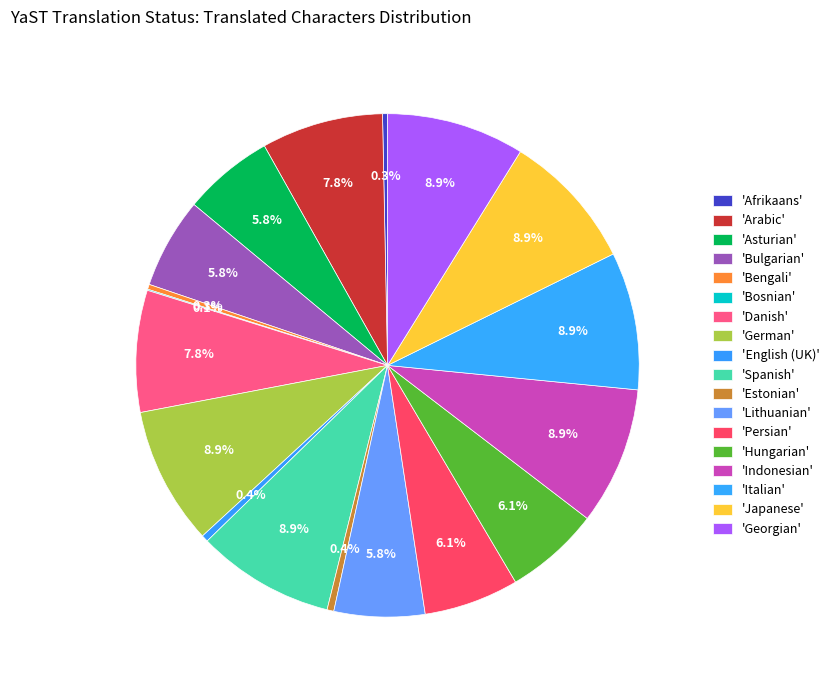

To the nearest percent, what is the difference between the largest and smallest slice percentages?

9%